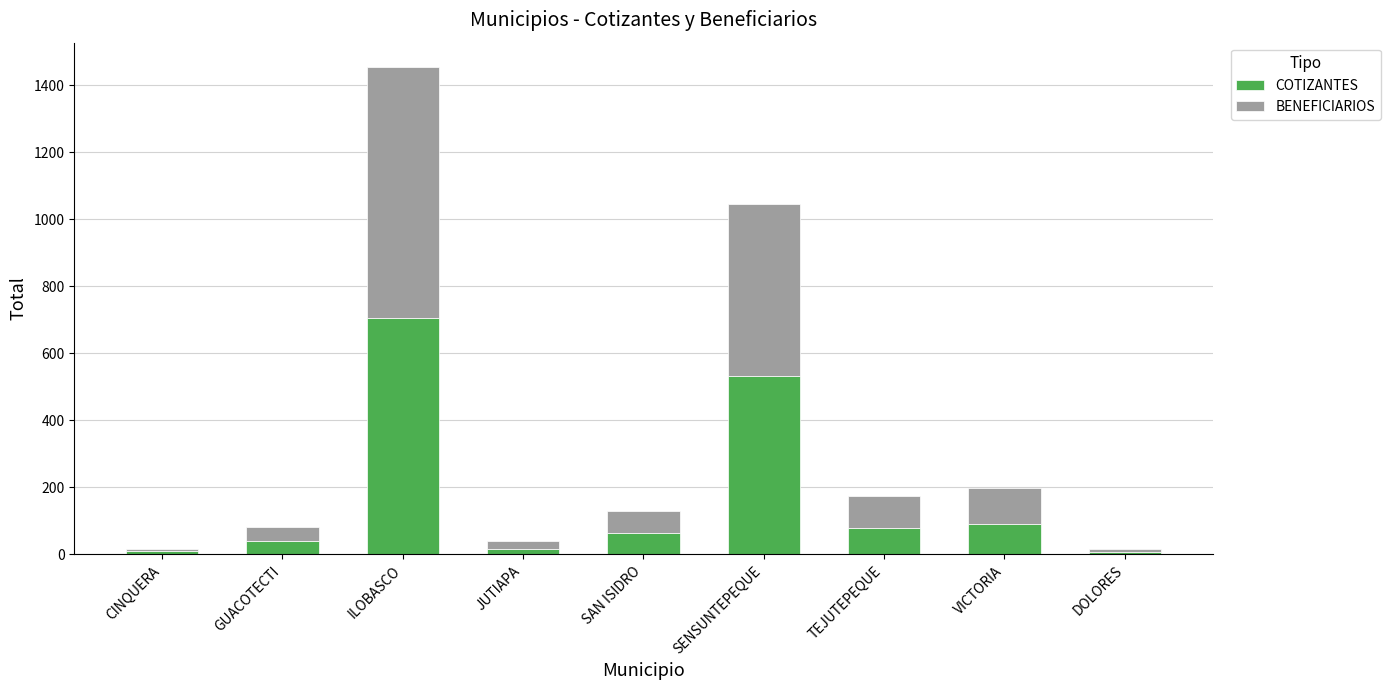

What is the maximum value for COTIZANTES?

704